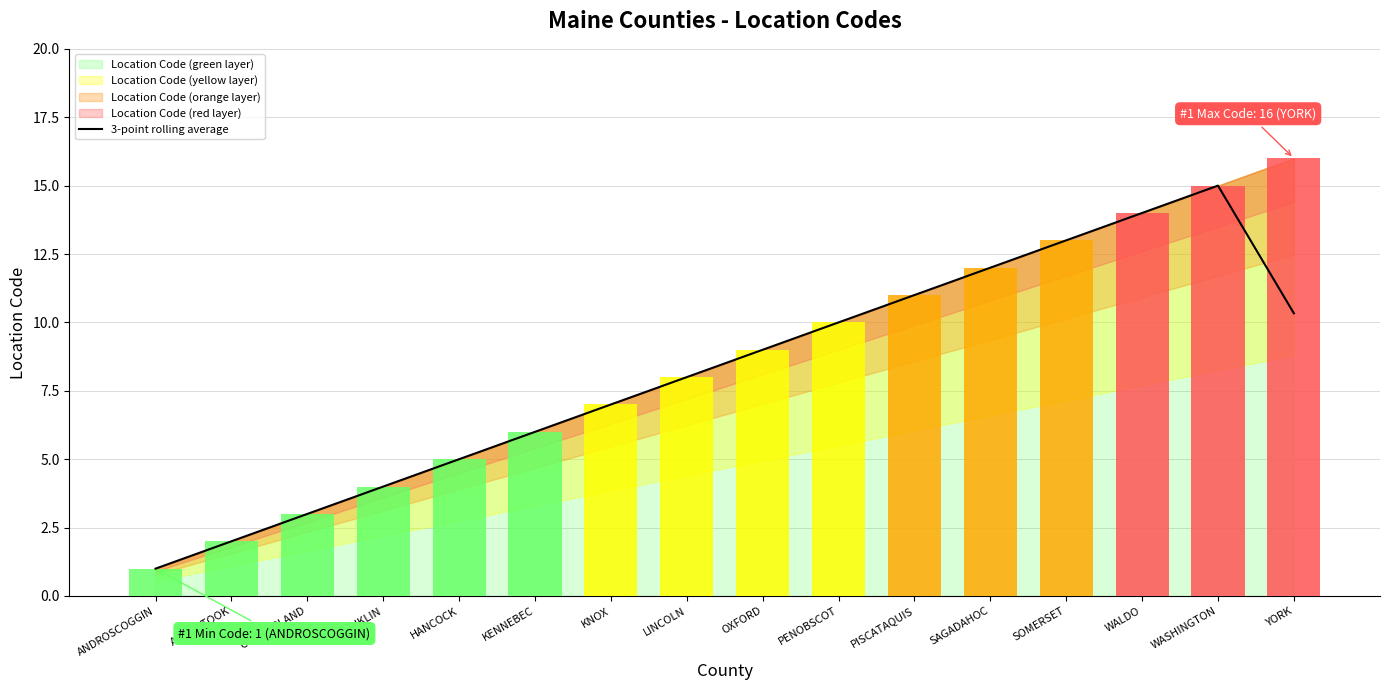

The value at YORK is 17.0. True or false?

False